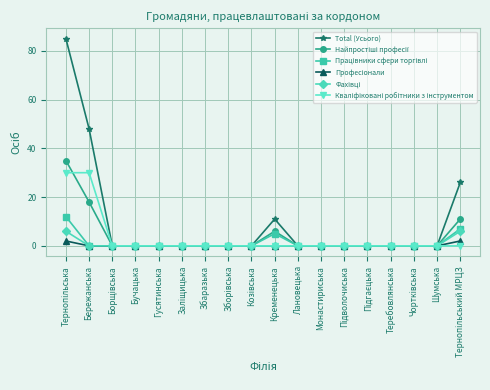

How many series are shown in this chart?

6